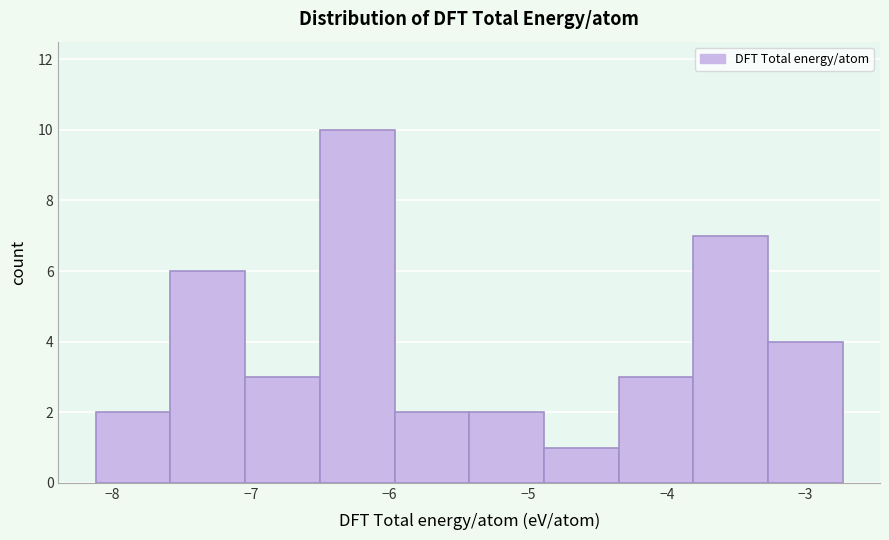

Reading left to right, list every bar in this chart as the range it spans on the x-axis followed by its height. Neither the bar edges nor the heights are printed on the chart, so give them approximately, as read against the axes.

-8.1 to -7.6: 2
-7.6 to -7.0: 6
-7.0 to -6.5: 3
-6.5 to -6.0: 10
-6.0 to -5.4: 2
-5.4 to -4.9: 2
-4.9 to -4.3: 1
-4.3 to -3.8: 3
-3.8 to -3.3: 7
-3.3 to -2.7: 4